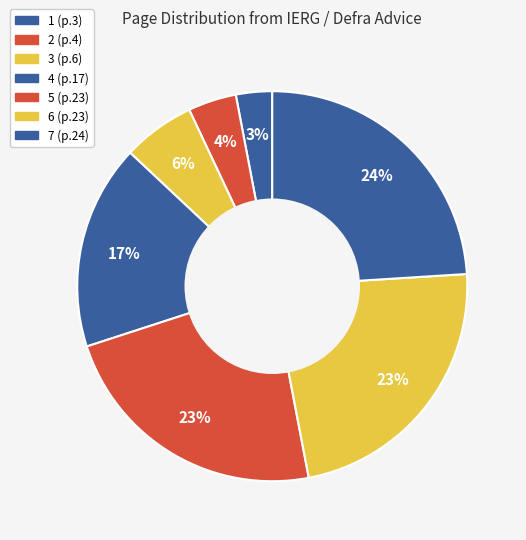

What is the smallest slice in the pie chart?

1